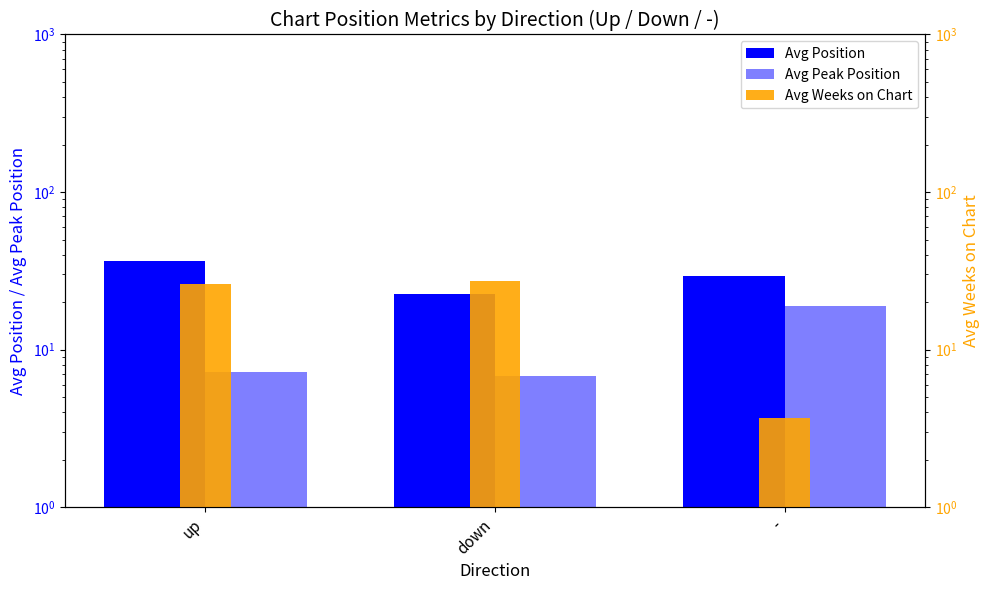

What is the label of the 1st bar from the right?

-